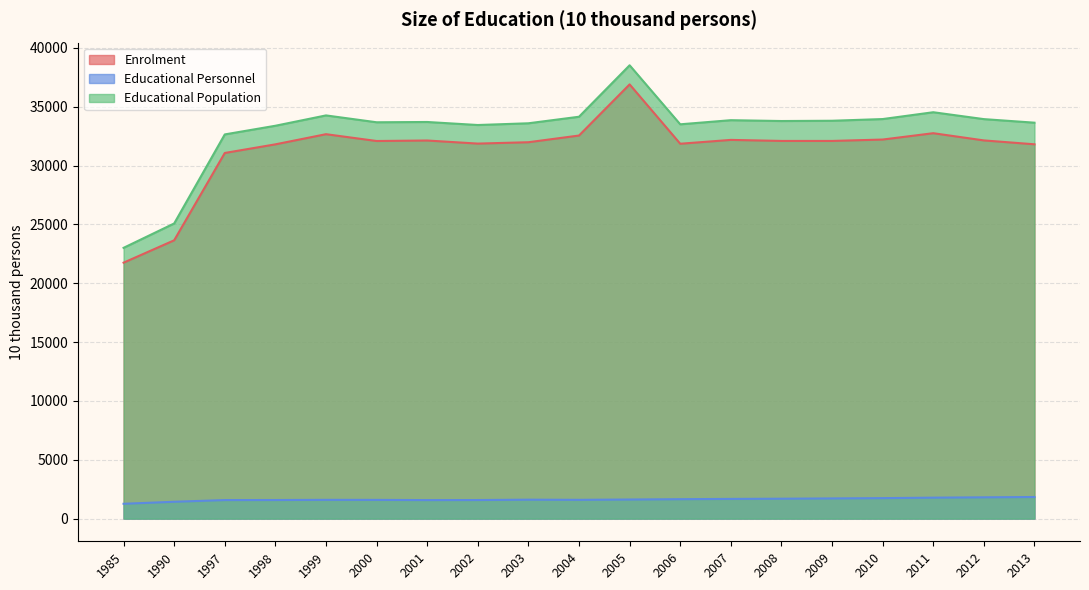

Which series has the widest spread of values?

Educational Population